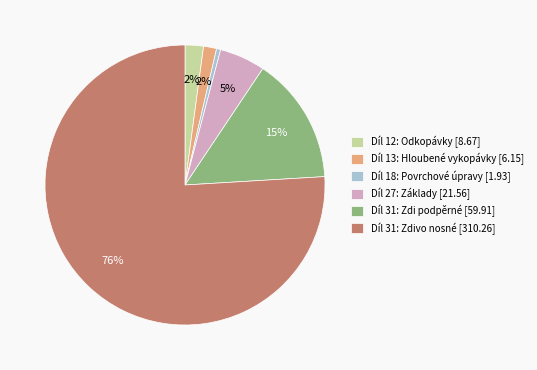

To the nearest percent, what portion does Díl 31: Zdivo nosné [310.26] represent?

76%